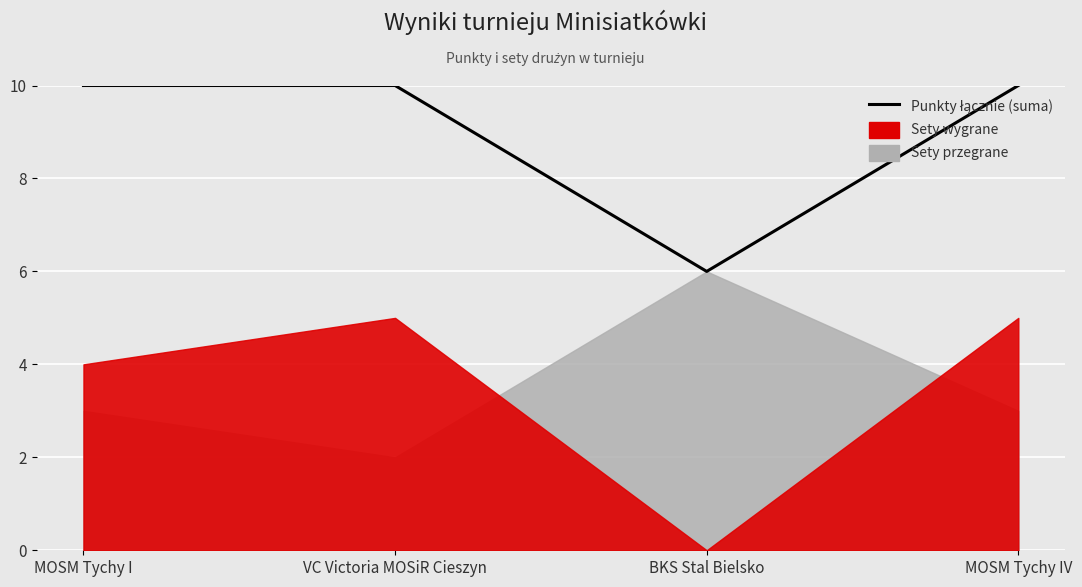

List the labels in order of value, largest first.

MOSM Tychy I, VC Victoria MOSiR Cieszyn, MOSM Tychy IV, BKS Stal Bielsko